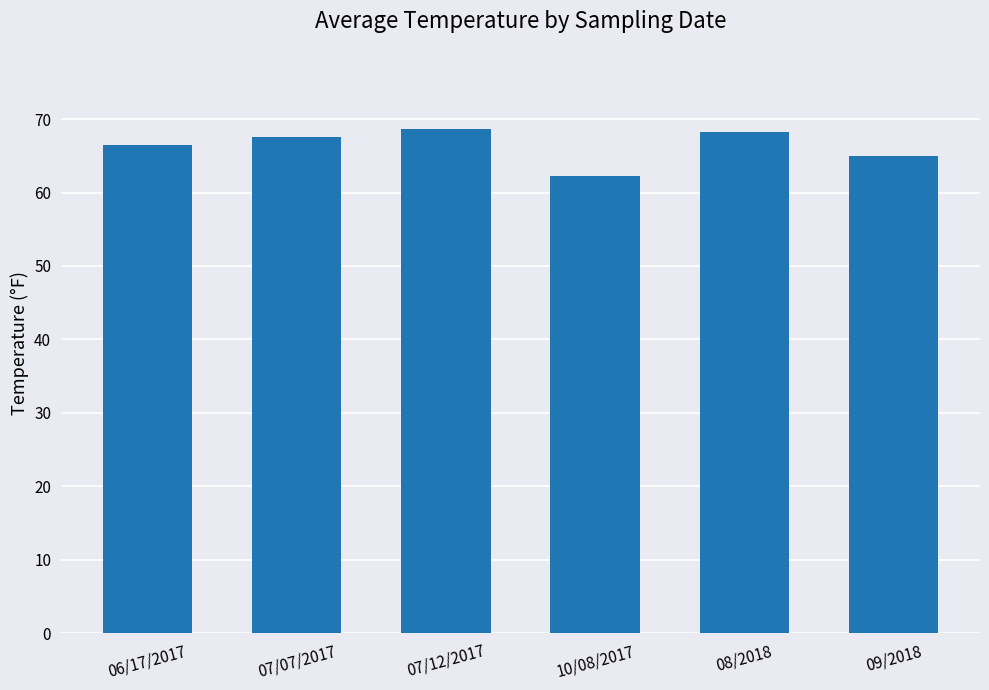

Are the bars grouped side by side (vs. stacked)?

No